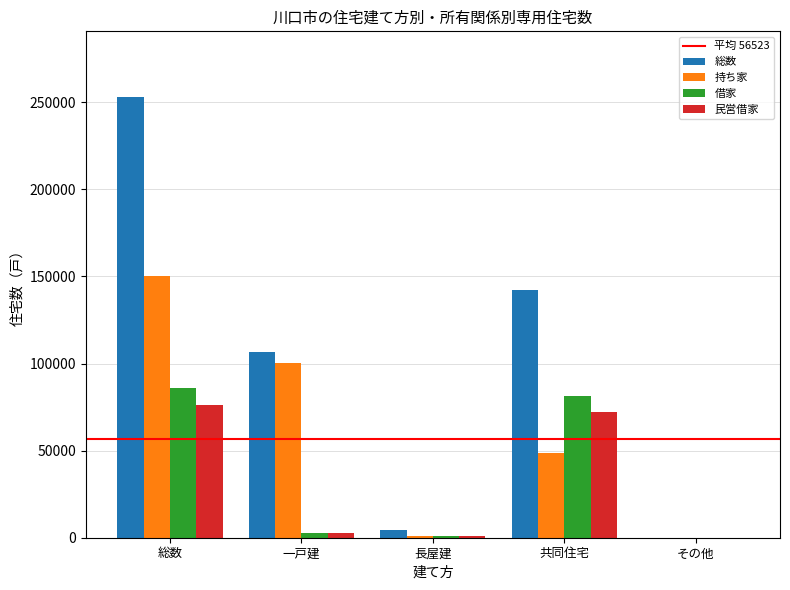

What is the maximum value for 民営借家?

76300